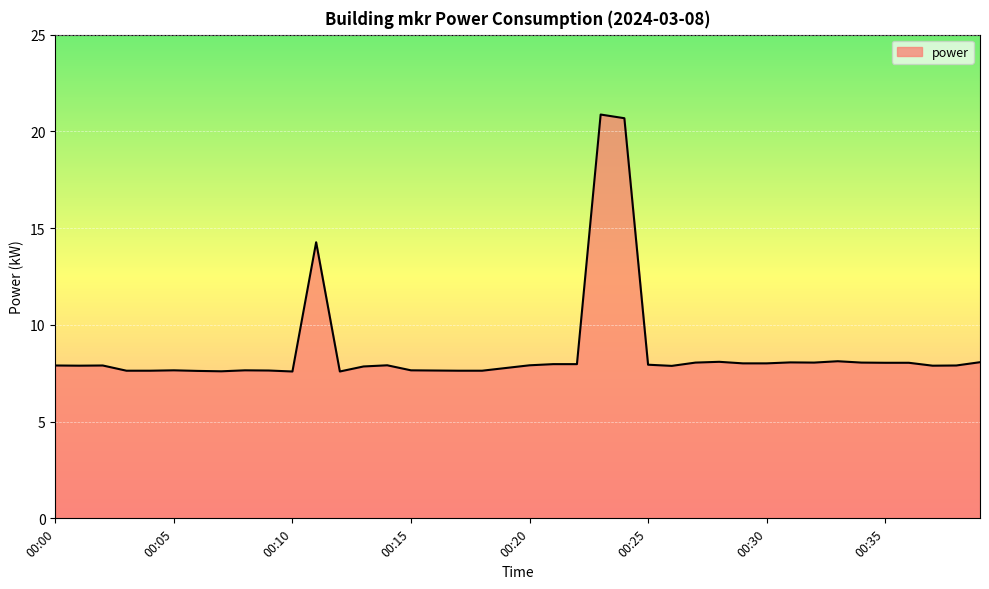

What is the difference between the maximum and minimum values?

13.3